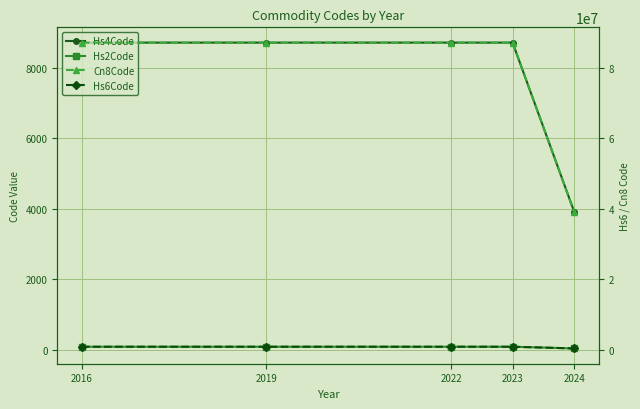

Which category has the lowest value in the Hs6Code series?

2024